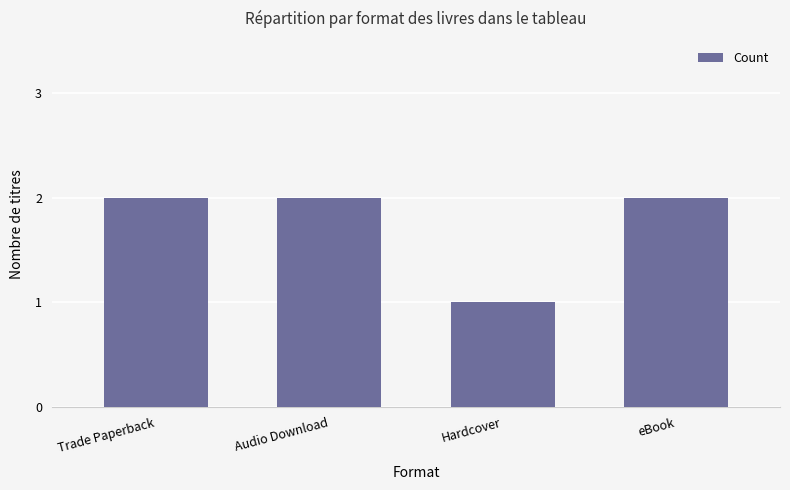

Reading left to right, extract all data points from this chart.

Trade Paperback=2	Audio Download=2	Hardcover=1	eBook=2